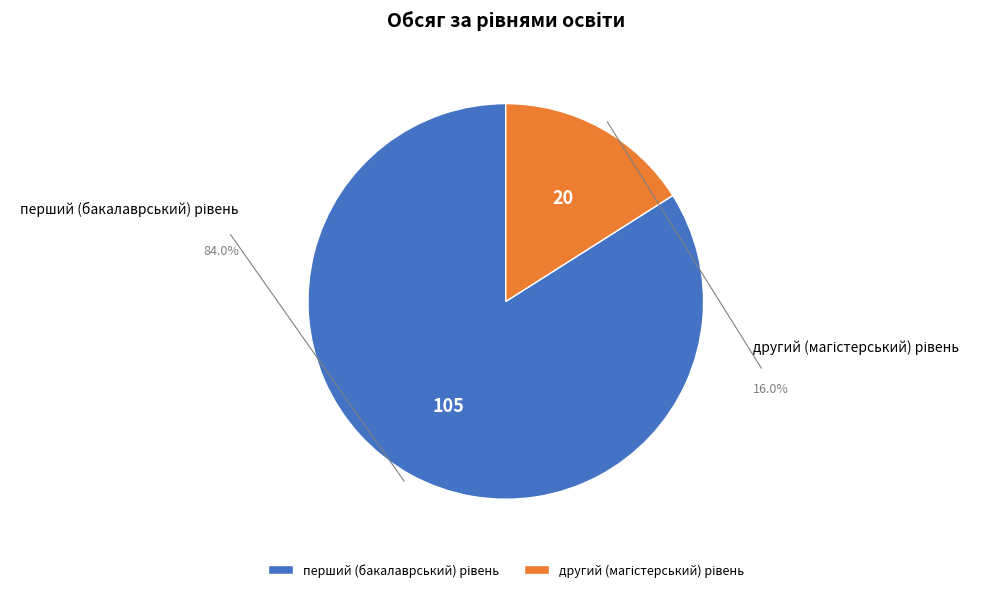

Does перший (бакалаврський) рівень represent more than half of the total?

Yes